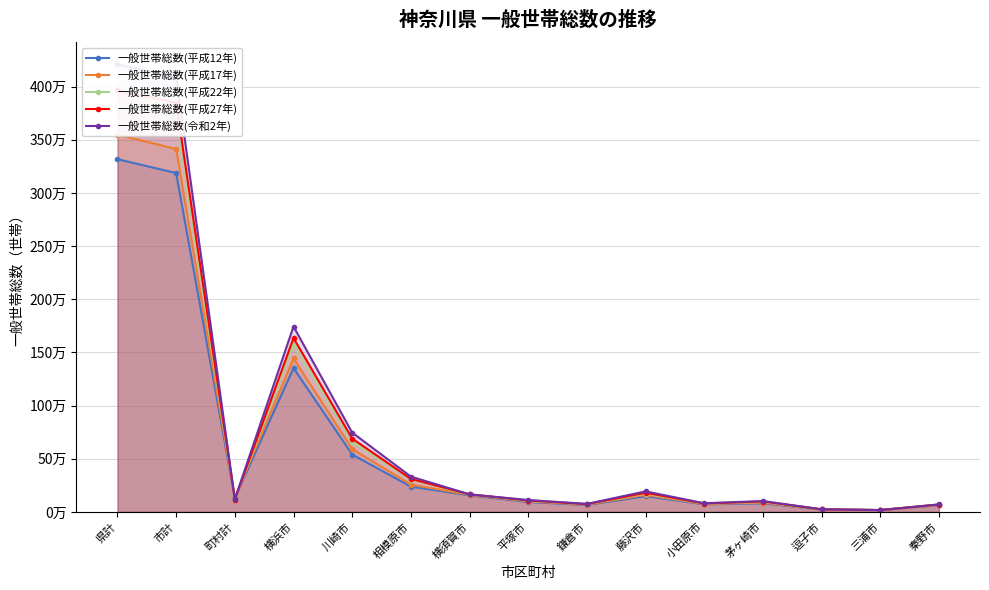

What is the difference between the maximum and minimum values in the 一般世帯総数(平成17年) series?

3532244